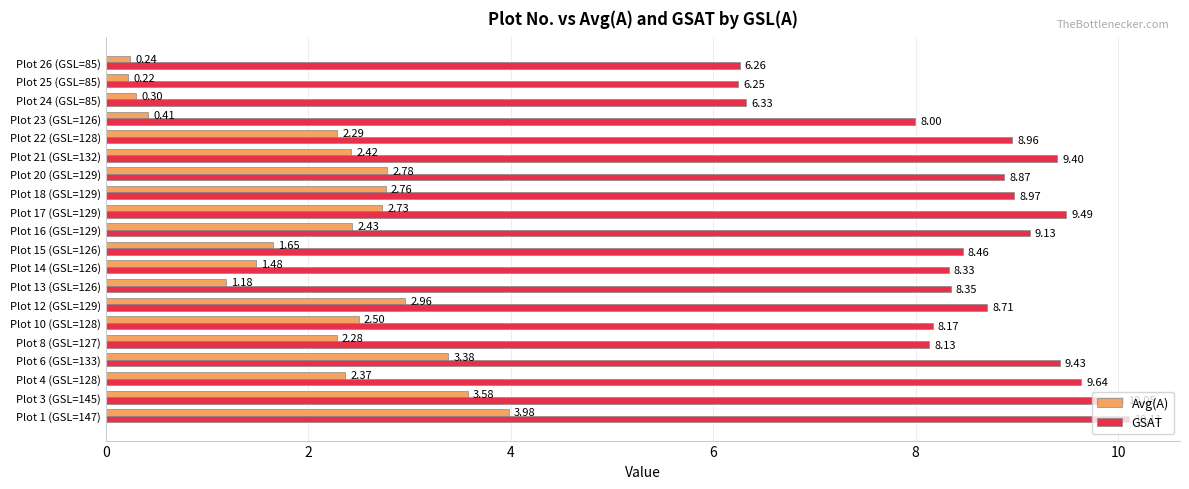

Is the value of Avg(A) at Plot 15 (GSL=126) greater than the value of GSAT at Plot 25 (GSL=85)?

No